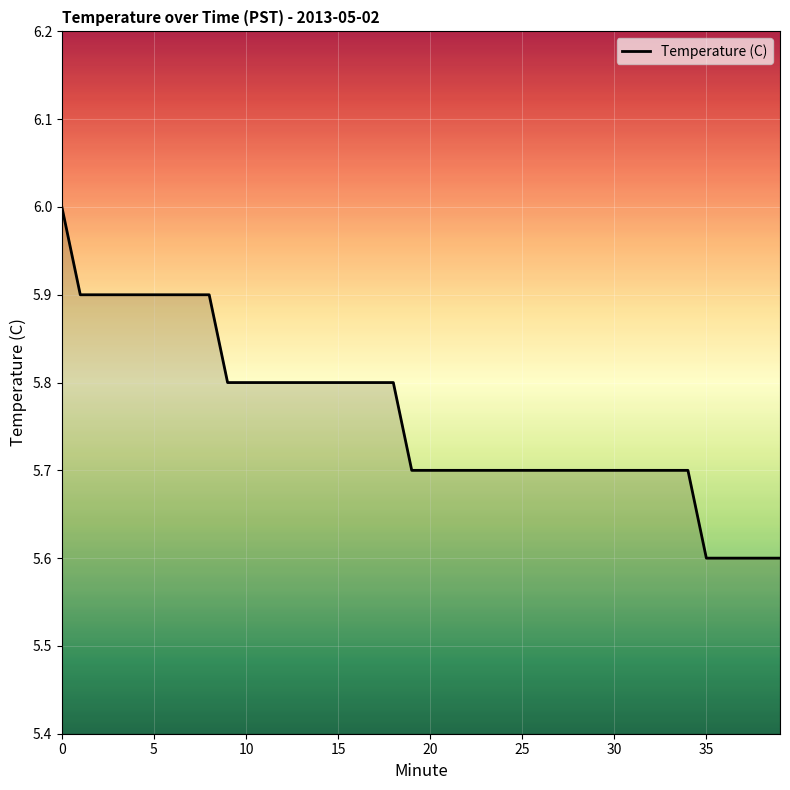

What is the smallest value displayed?

5.6